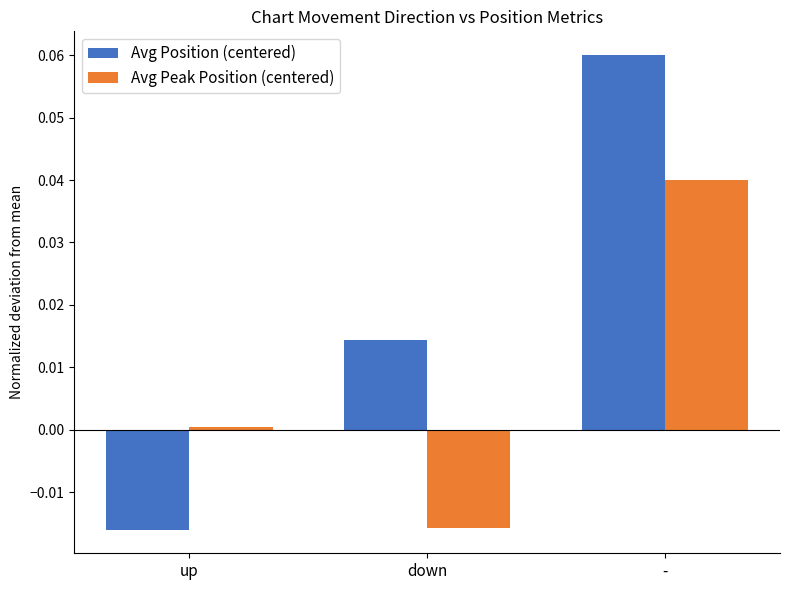

At which category does the chart reach its peak across all series?

-